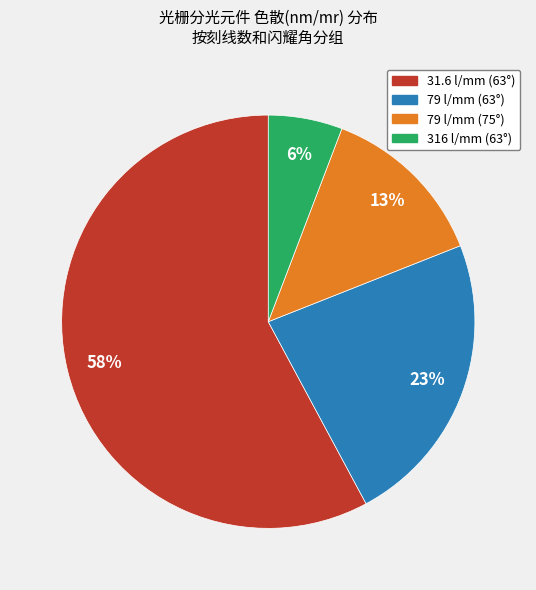

What is the ratio of the value at 79 l/mm (63°) to the value at 31.6 l/mm (63°)?

0.4